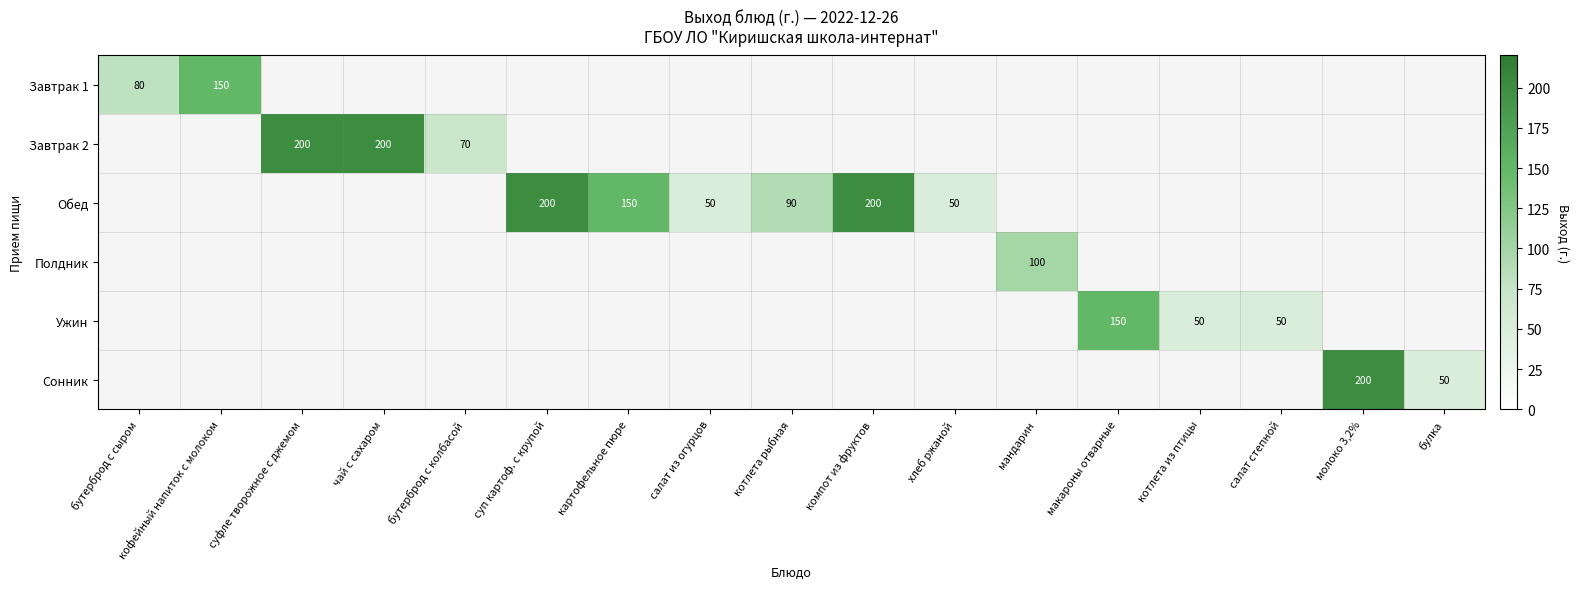

The value of Сонник at булка is 50. True or false?

True